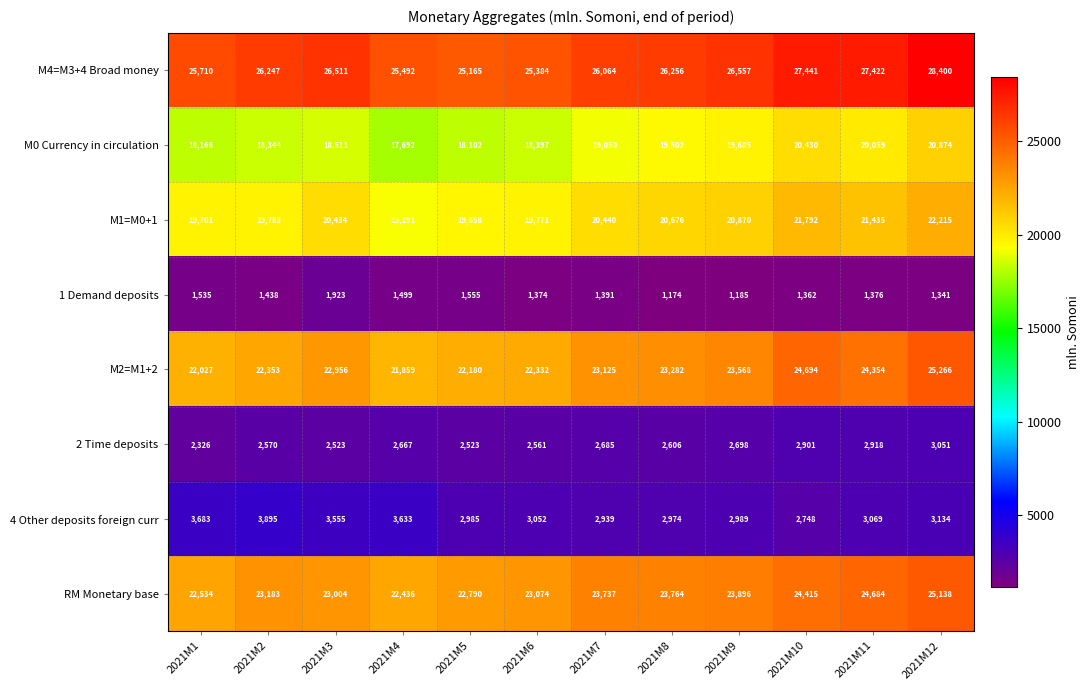

At how many categories does at least one series exceed 4234?

12